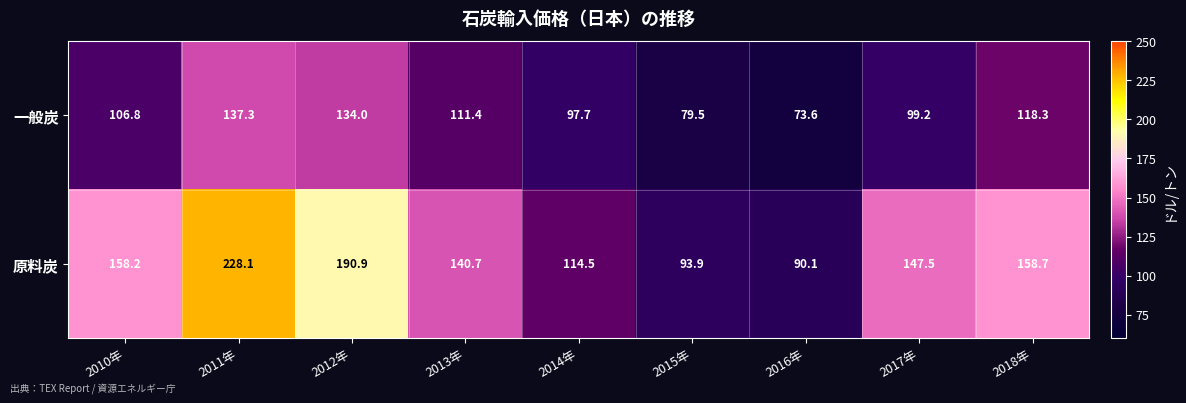

What is the greatest value displayed?

228.1